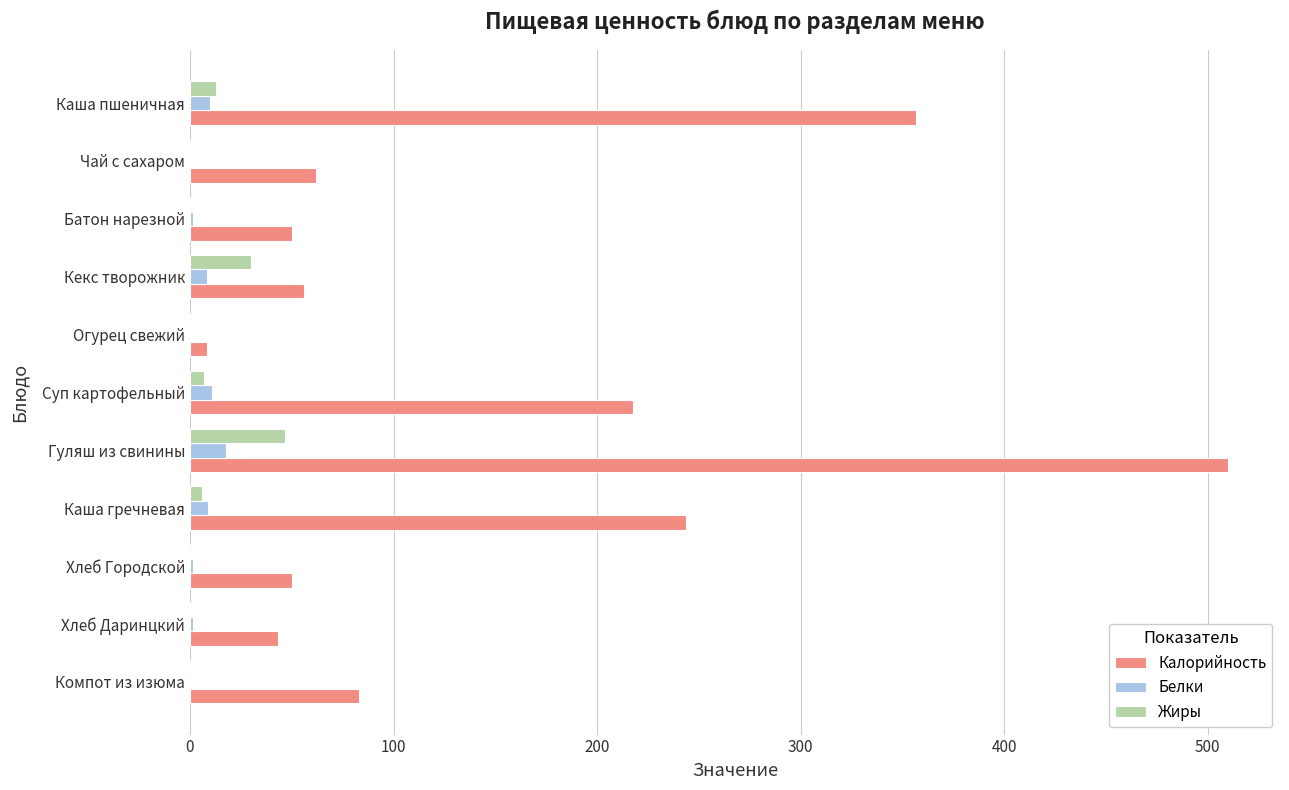

At which label is Калорийность closest to 259?

Каша гречневая